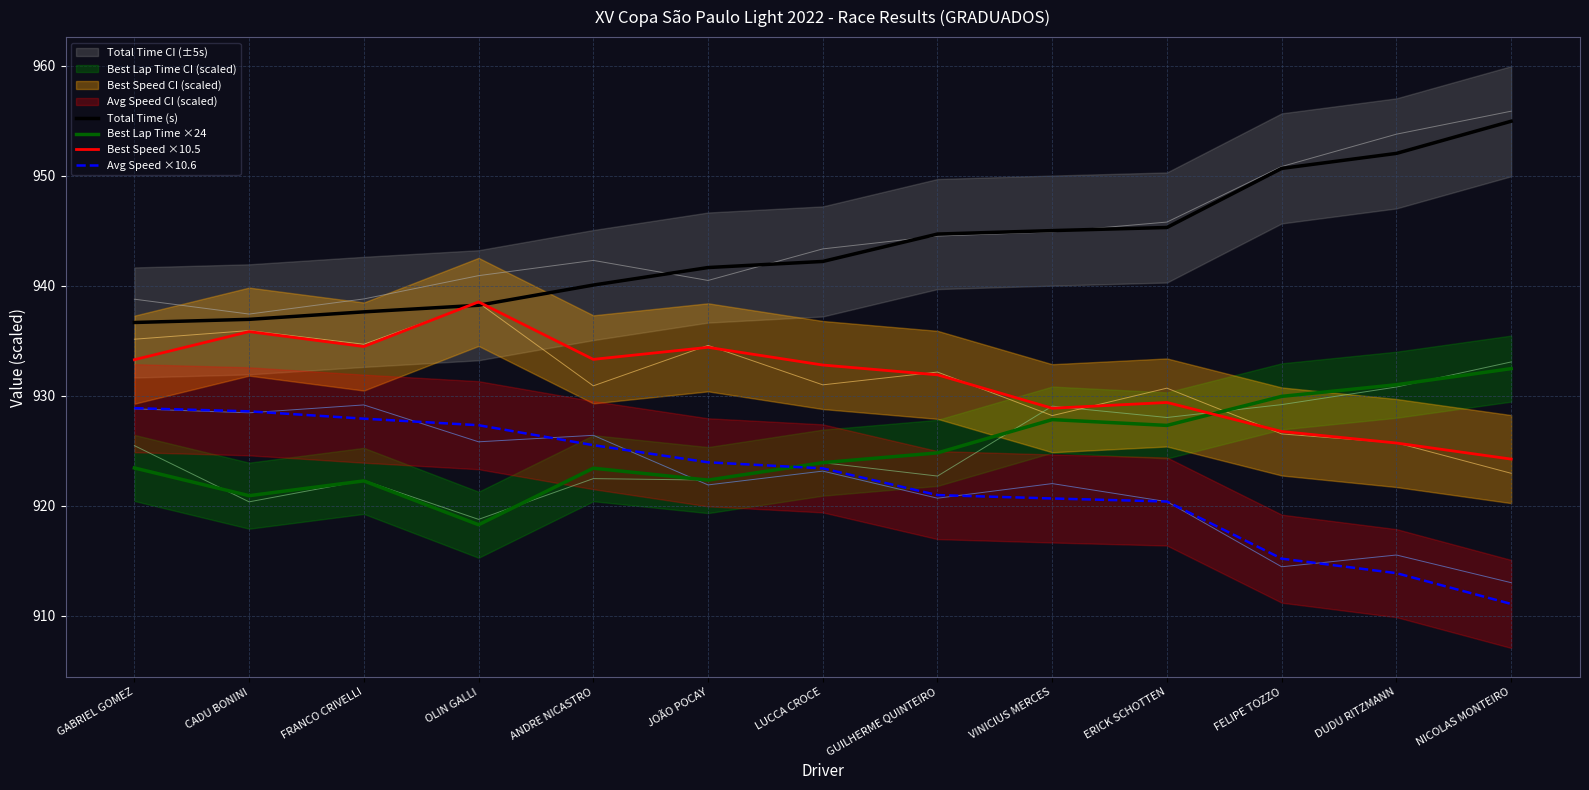

Where is the first local minimum for Best Lap Time ×24?

CADU BONINI